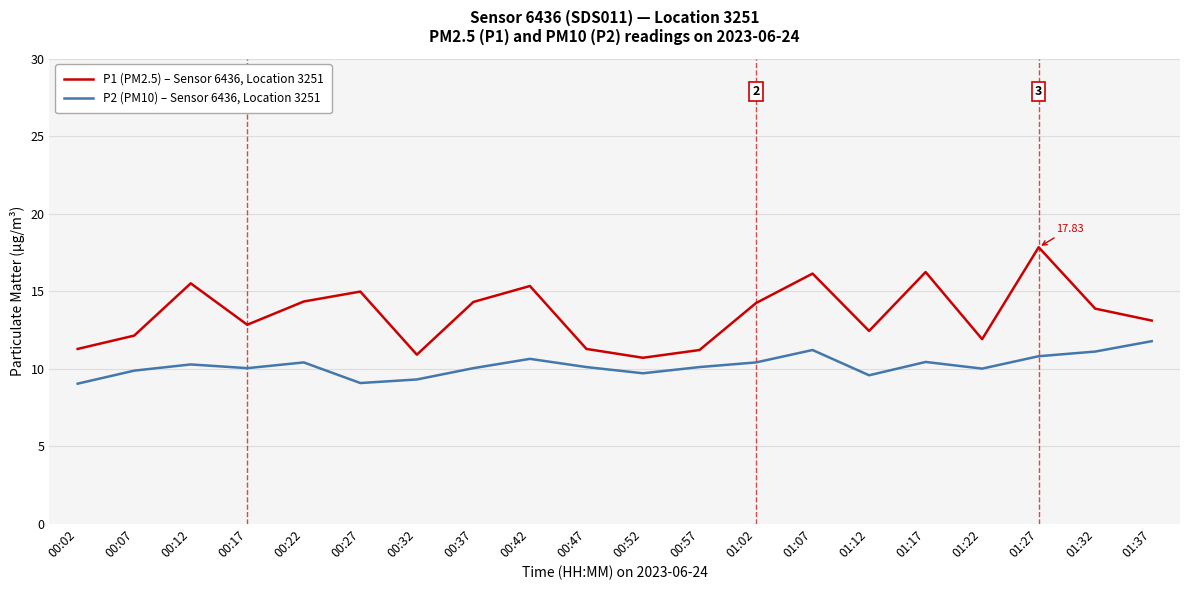

Does the chart display data point markers on the line(s)?

No